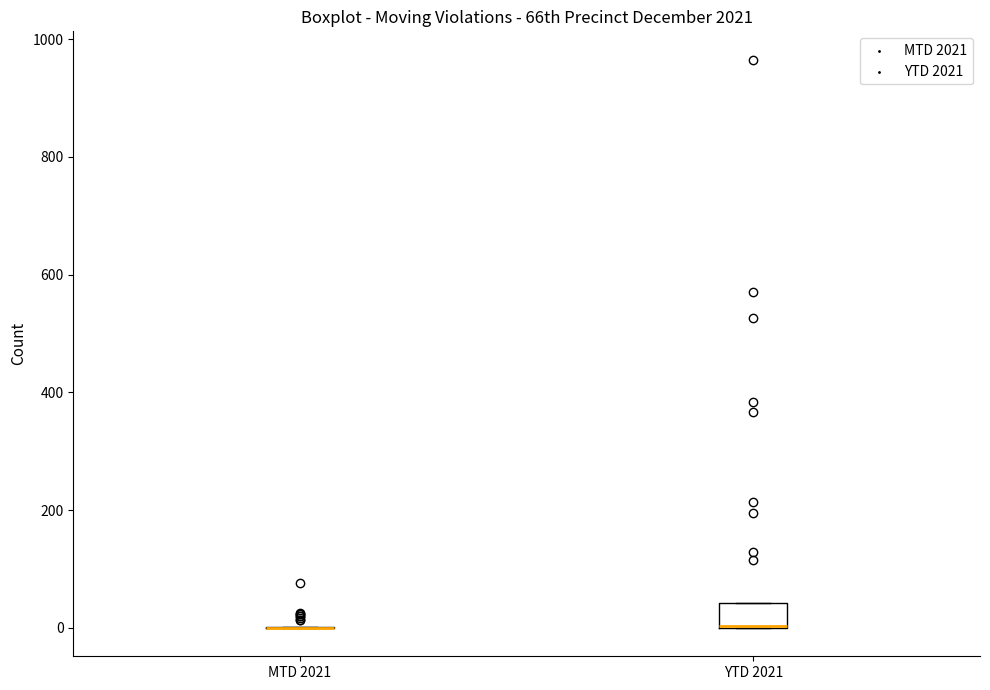

Reading left to right, read every box against the y-axis: the position of its median line, the range the box covers, and the ends of its whiskers. The values are not printed on the chart, so give them approximately, as read against the axis.

MTD 2021: box collapsed to a line at 0, whiskers 0 to 0
YTD 2021: median 0 (drawn on the box's lower edge), box 0 to 40, whiskers 0 to 40